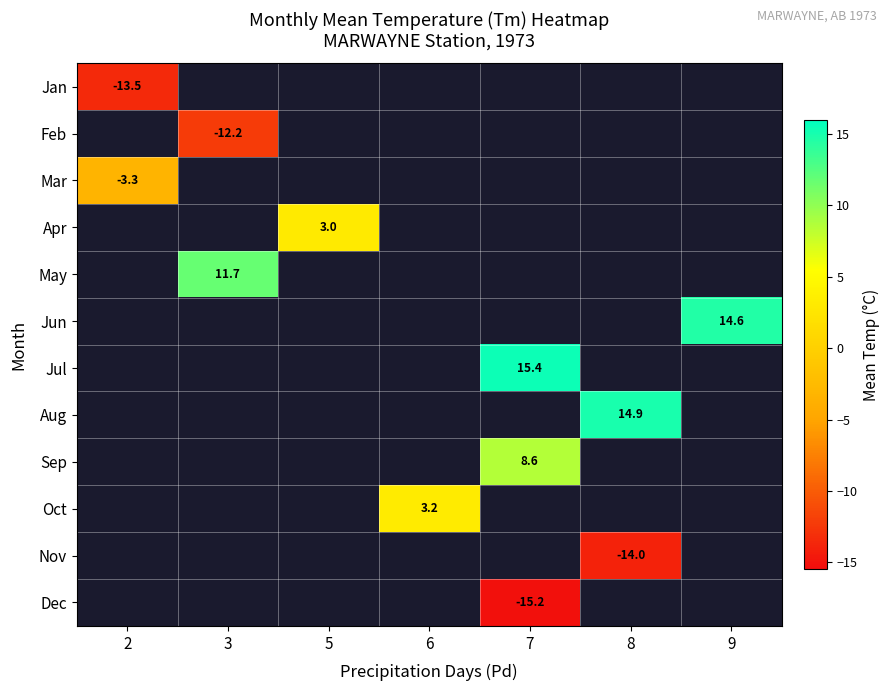

Which has a higher value, 3 or 7?

7